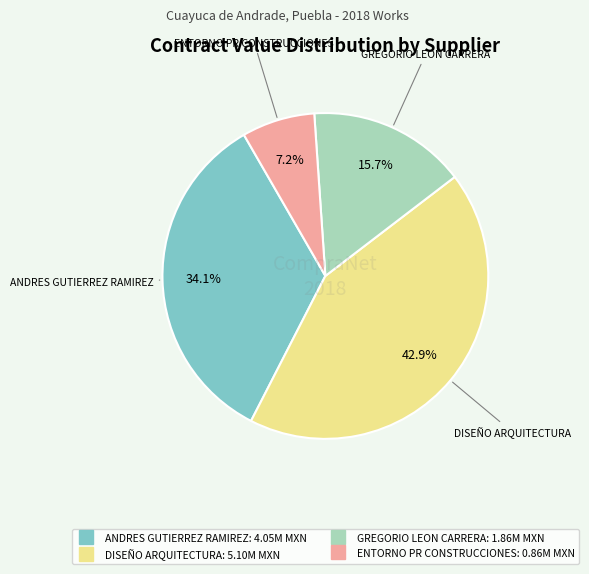

Is there a majority slice in this chart?

No